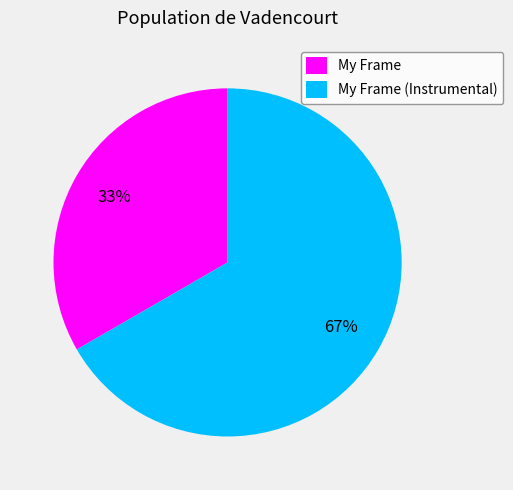

Is there a majority slice in this chart?

Yes